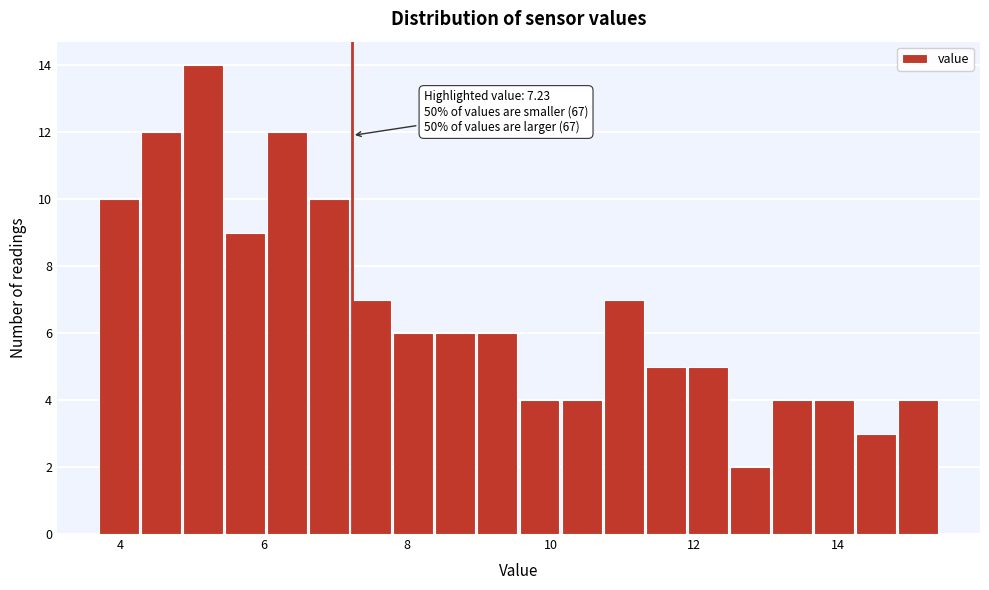

Read against the x-axis, roughly where is the centre of the tallest bar?

5.2